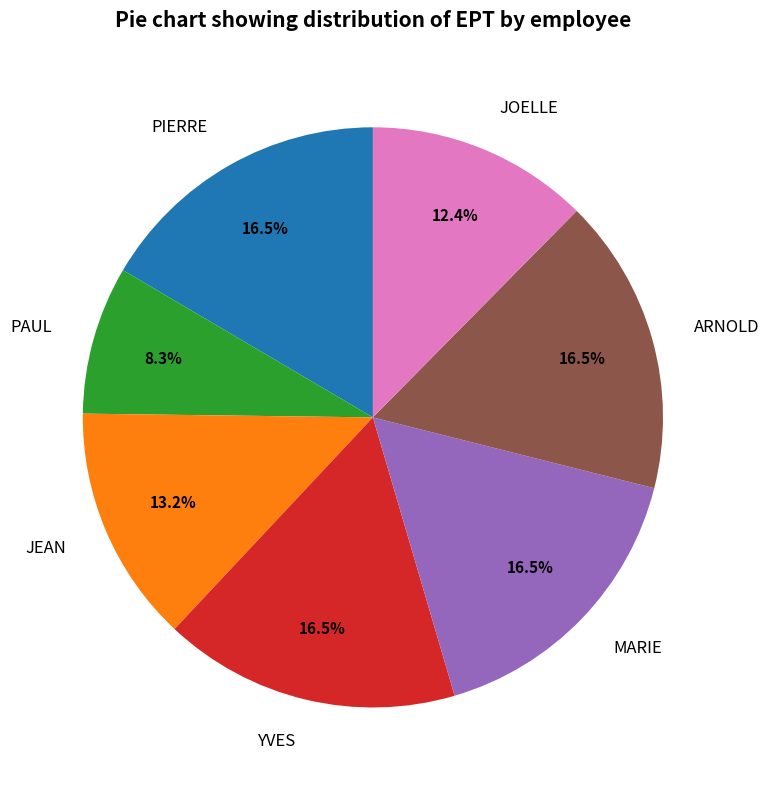

Count the number of slices in the pie.

7